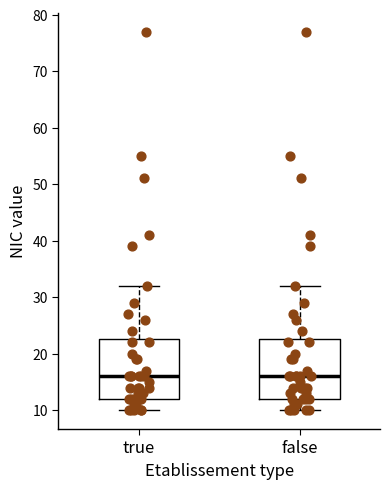

Reading left to right, transcribe this box plot: for each box, give where its median line is, the range the box spans, and where its two whiskers end, as read against the y-axis. The values are not printed on the chart, so give them approximately, as read against the axis.

true: median 16, box 12 to 23, whiskers 10 to 32
false: median 16, box 12 to 23, whiskers 10 to 32